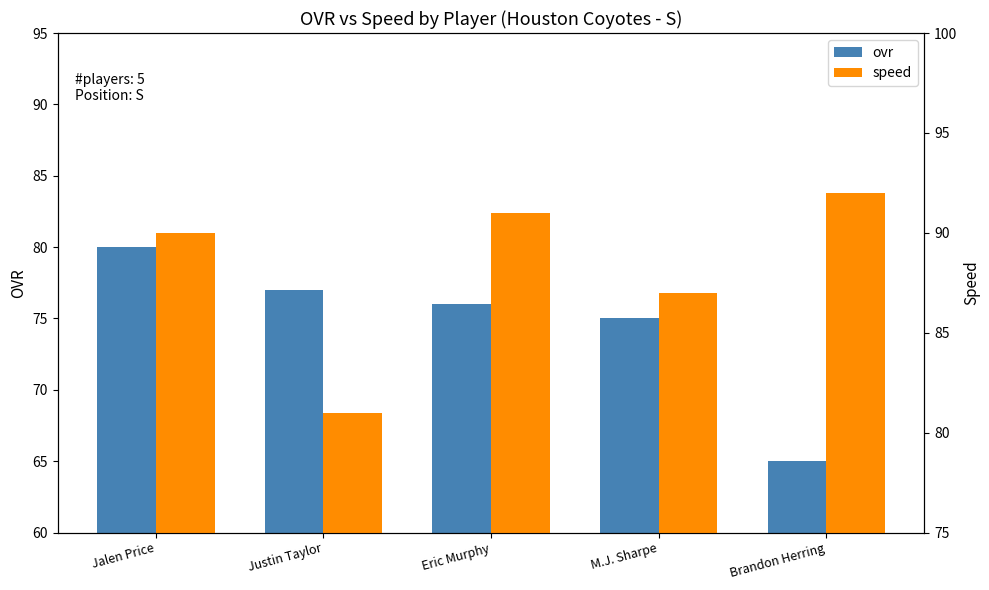

How many values in the ovr series are below 76?

2